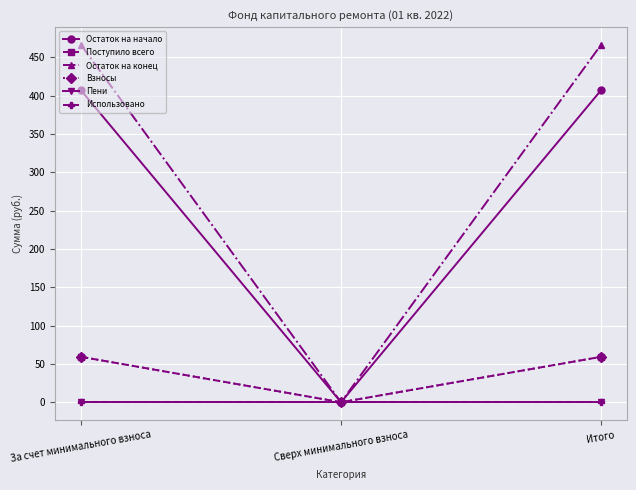

Is the value of Пени at Сверх минимального взноса greater than the value of Остаток на конец at Итого?

No